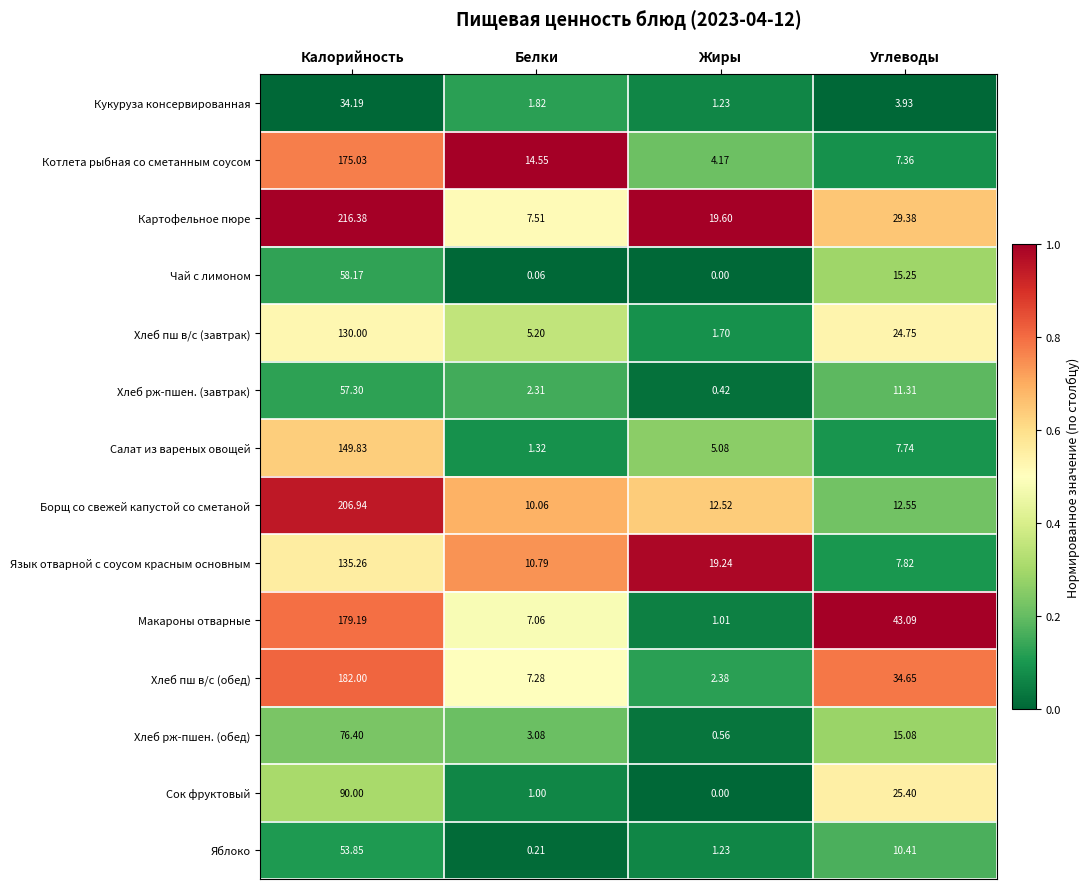

Rank the series by their maximum value, from highest to lowest.

Картофельное пюре, Борщ со свежей капустой со сметаной, Хлеб пш в/с (обед), Макароны отварные, Котлета рыбная со сметанным соусом, Салат из вареных овощей, Язык отварной с соусом красным основным, Хлеб пш в/с (завтрак), Сок фруктовый, Хлеб рж-пшен. (обед), Чай с лимоном, Хлеб рж-пшен. (завтрак), Яблоко, Кукуруза консервированная